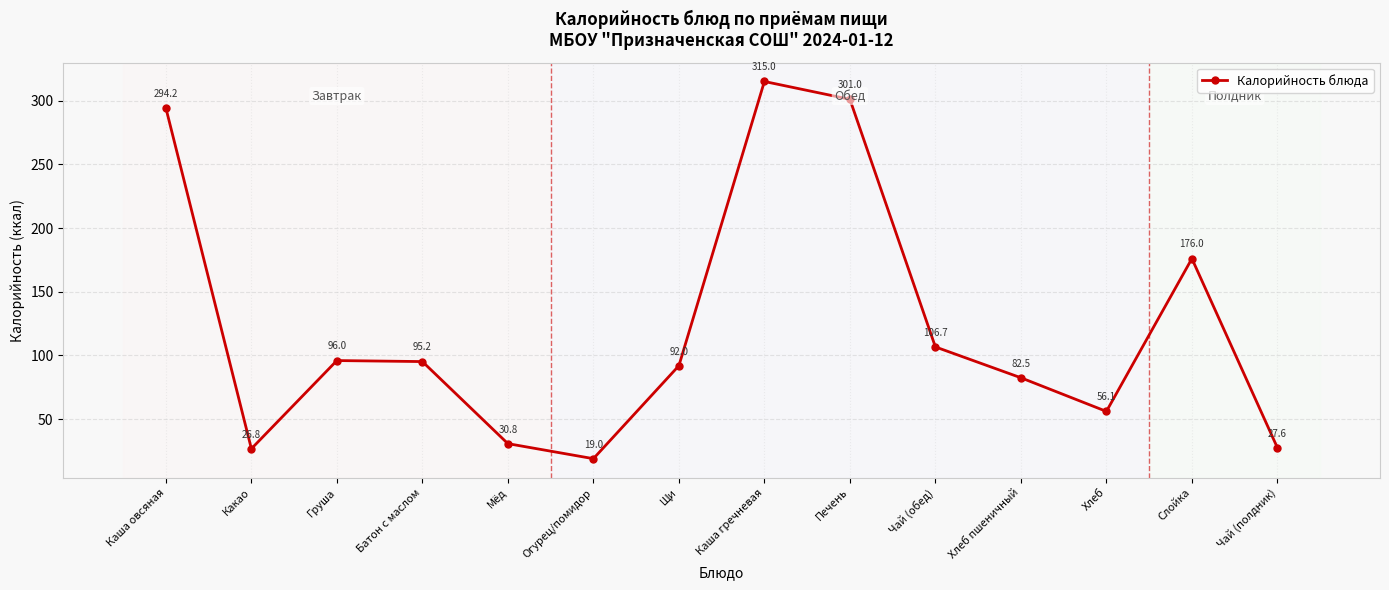

Reading right to left, what are all the values shown in this chart?

Чай (полдник)=27.6	Слойка=176.0	Хлеб=56.1	Хлеб пшеничный=82.5	Чай (обед)=106.7	Печень=301.0	Каша гречневая=315.0	Щи=92.0	Огурец/помидор=19.0	Мёд=30.8	Батон с маслом=95.2	Груша=96.0	Какао=26.8	Каша овсяная=294.2